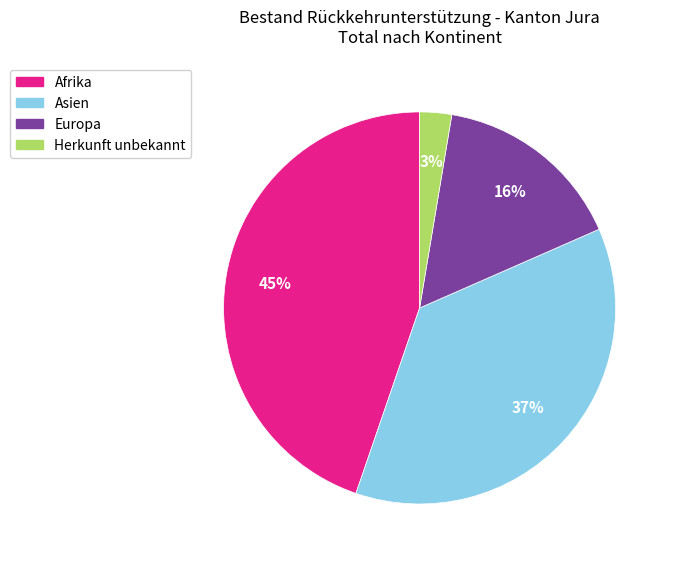

Does any single category account for the majority?

No